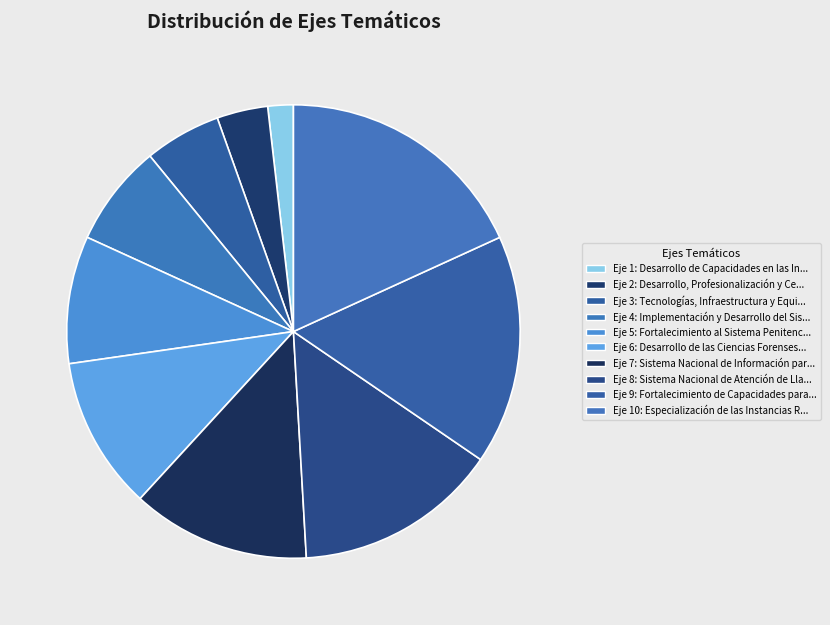

Rank the categories by value from highest to lowest.

10, 9, 8, 7, 6, 5, 4, 3, 2, 1